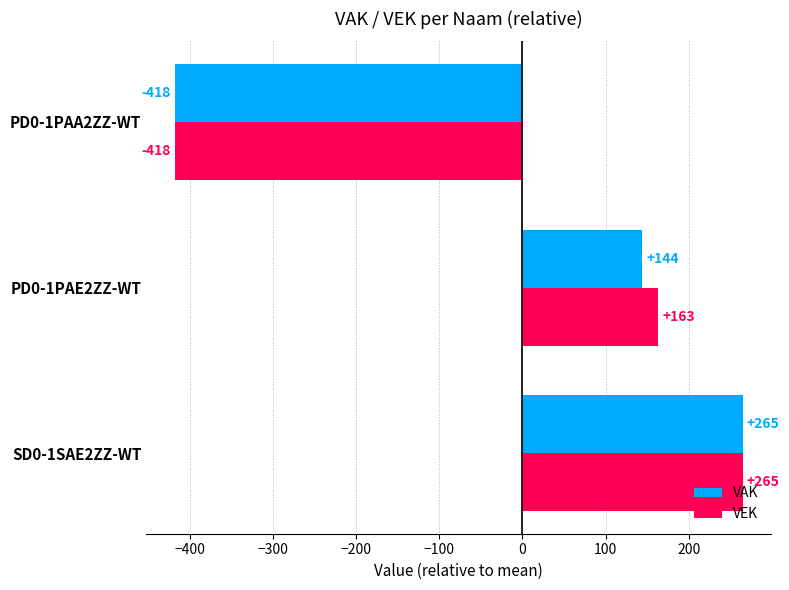

At which label does VAK reach its minimum?

PD0-1PAA2ZZ-WT